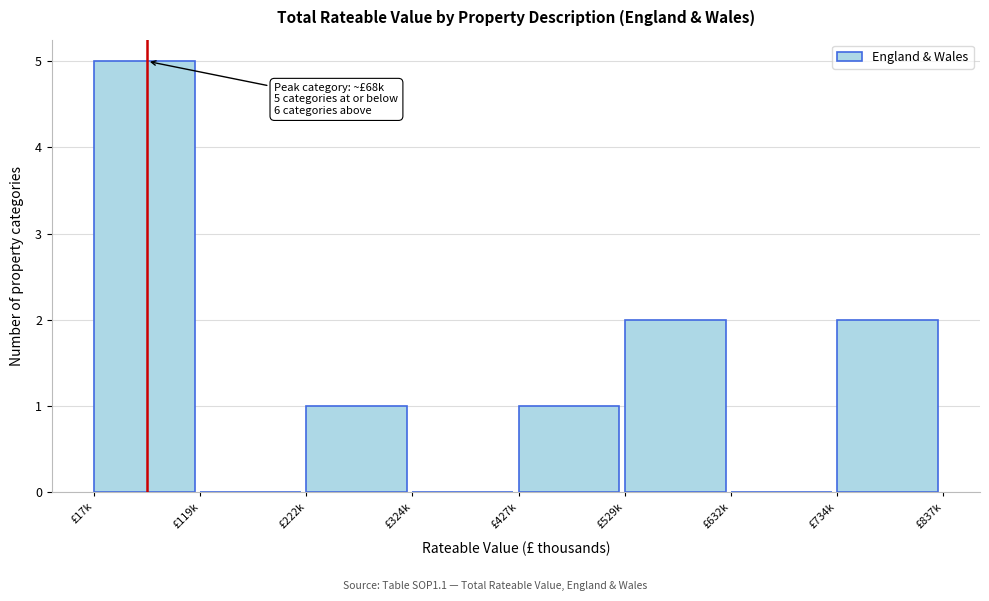

Reading left to right, transcribe all the data shown in this chart.

£17k=5	£119k=0	£222k=1	£324k=0	£427k=1	£529k=2	£632k=0	£734k=2